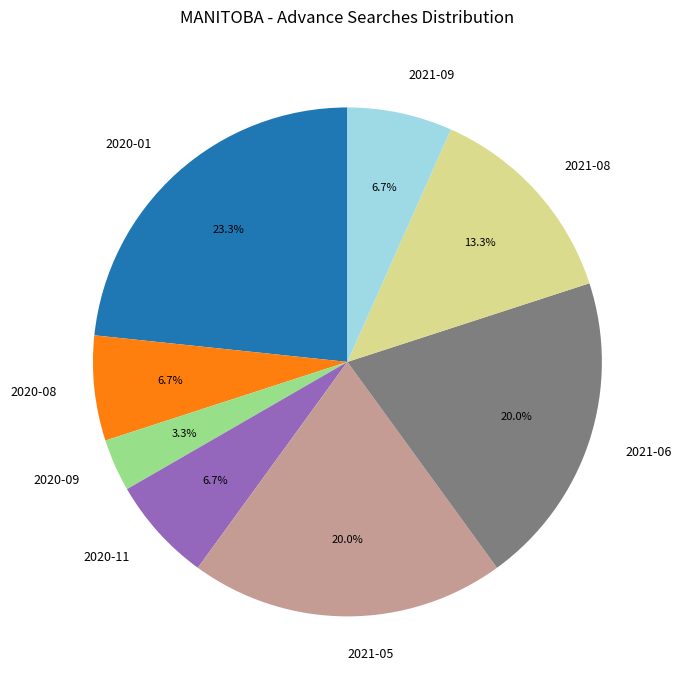

Between 2020-01 and 2020-08, which is larger?

2020-01